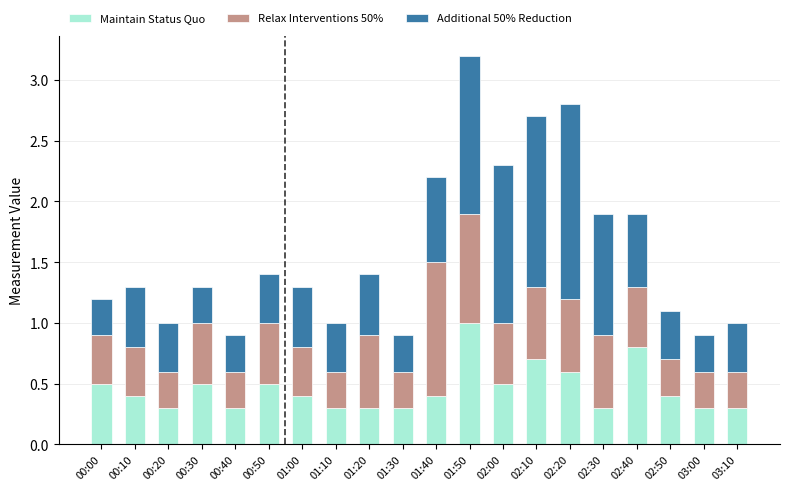

Is it true that Maintain Status Quo equals 0.3 at 01:20?

True